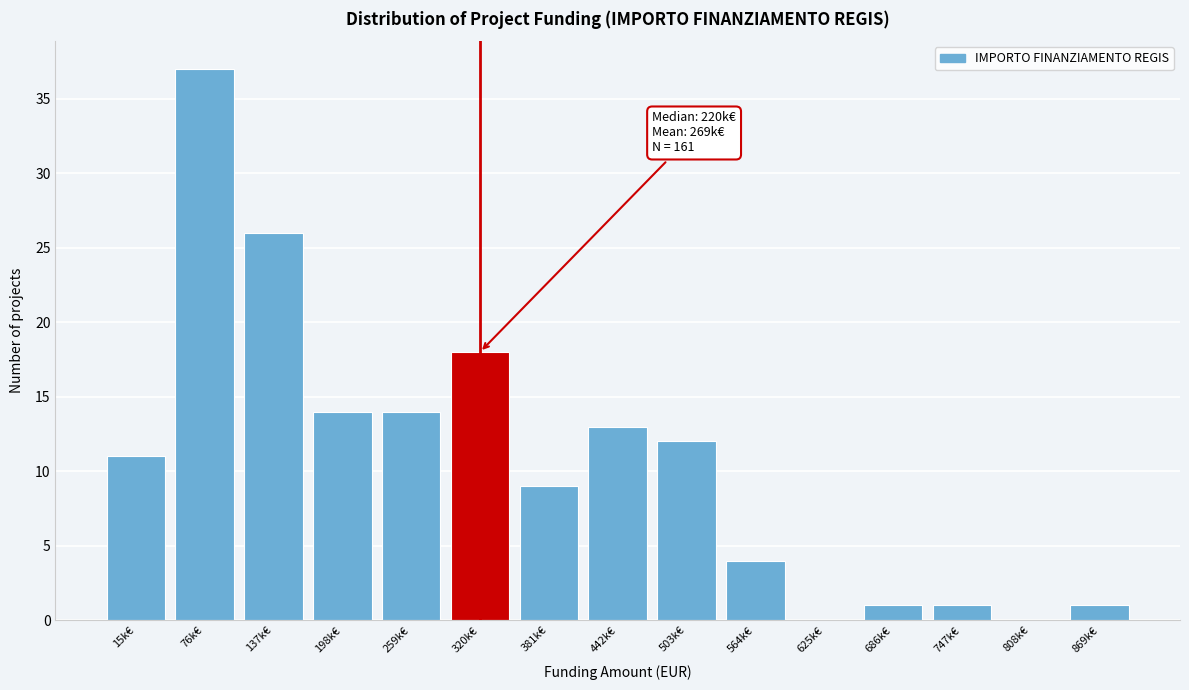

Reading left to right, what are all the values shown in this chart?

15k€=11	76k€=37	137k€=26	198k€=14	259k€=14	320k€=18	381k€=9	442k€=13	503k€=12	564k€=4	625k€=0	686k€=1	747k€=1	808k€=0	869k€=1